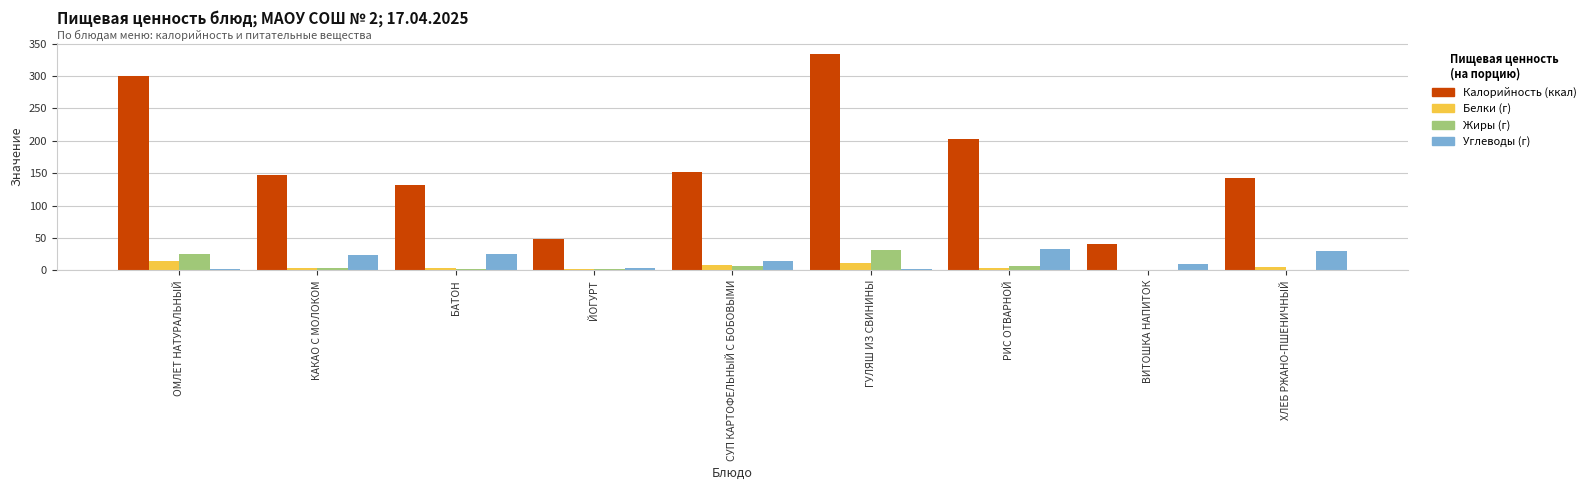

At which category does the chart reach its peak across all series?

ГУЛЯШ ИЗ СВИНИНЫ